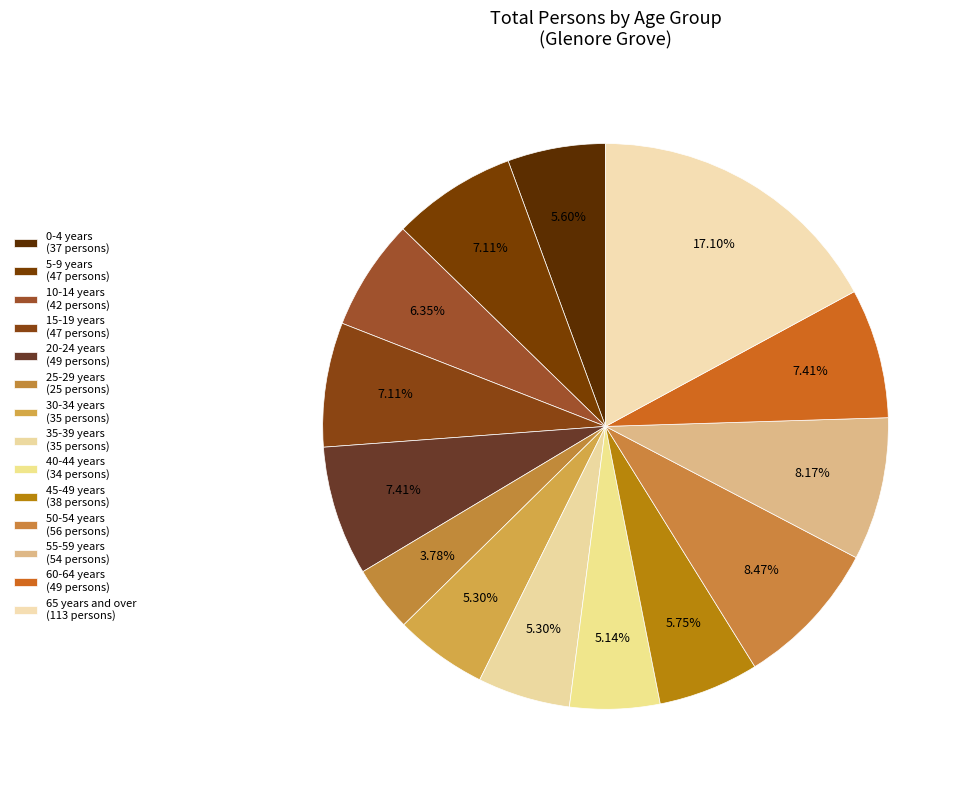

How many slices are in this pie chart?

14